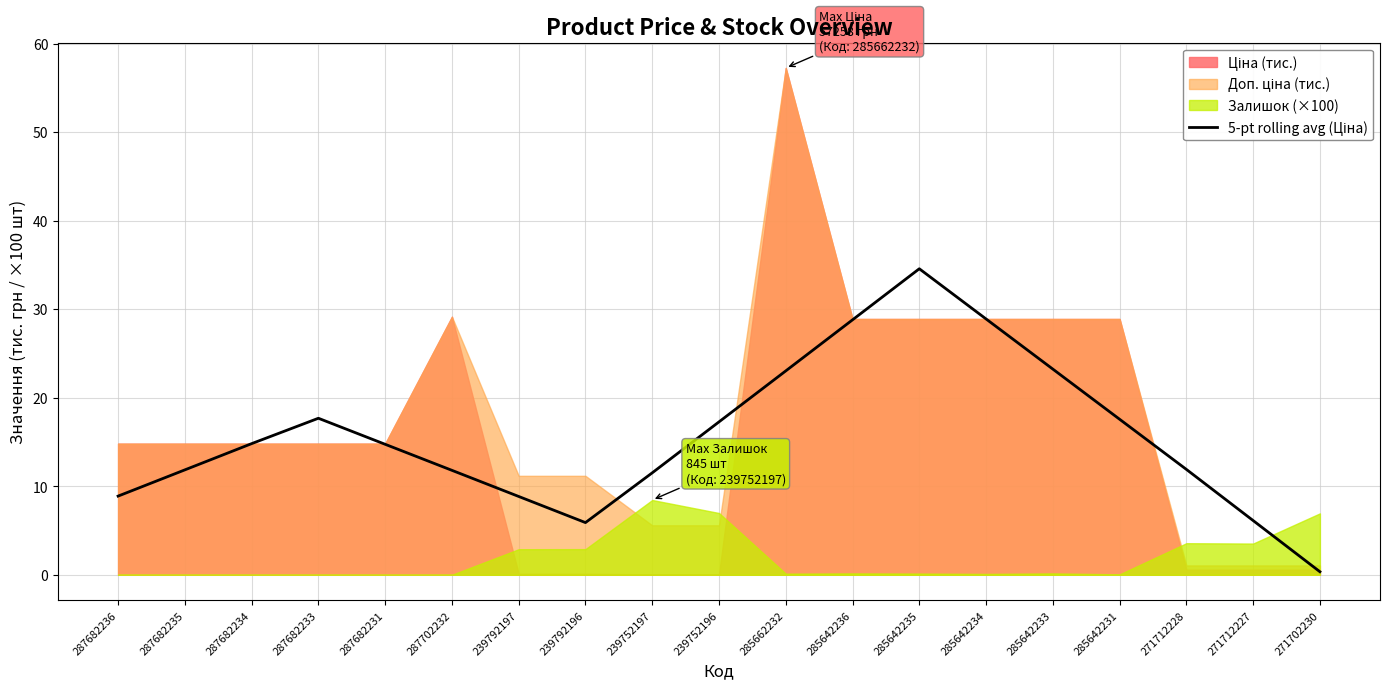

How many lines are shown in the chart?

1